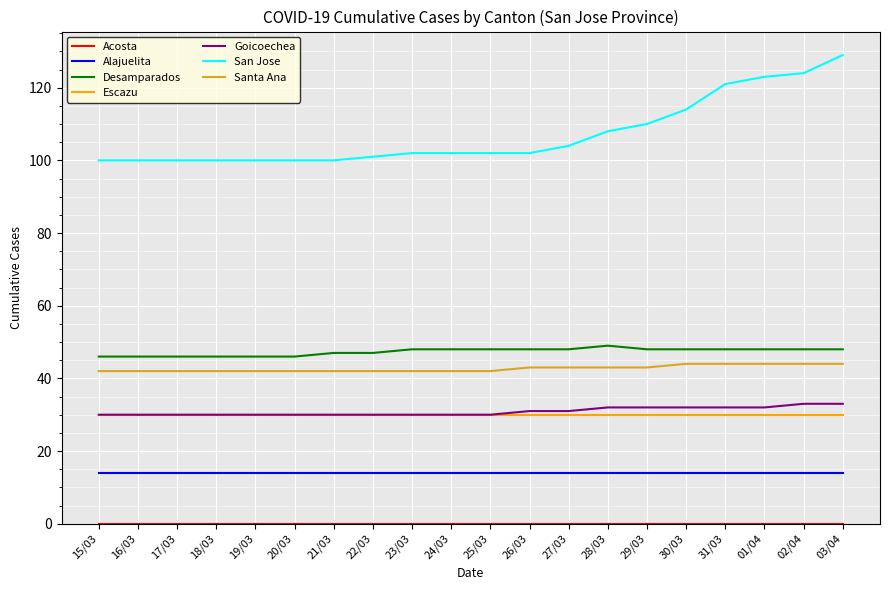

What is the lowest value of the Desamparados series?

46